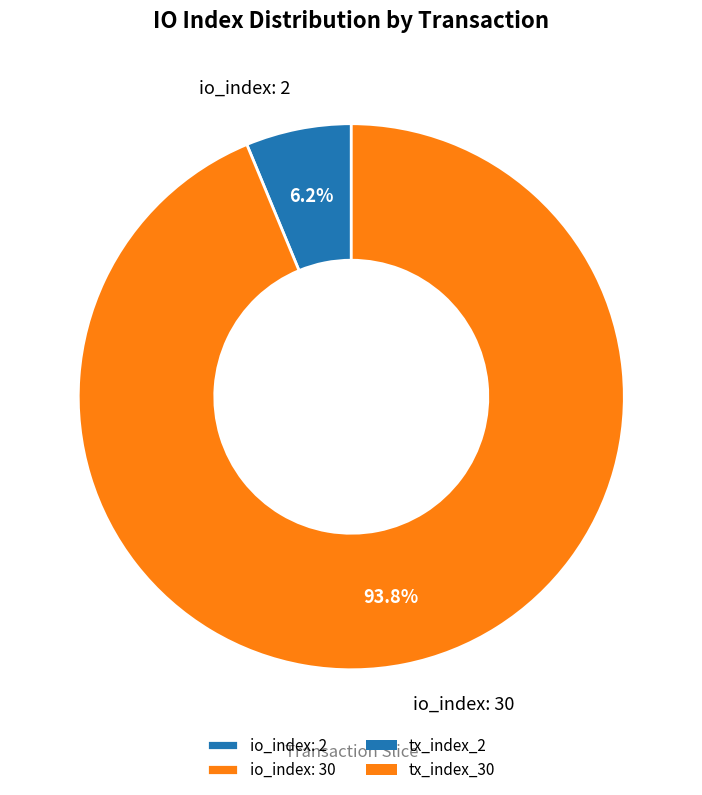

To the nearest percent, what is the average slice percentage?

50%